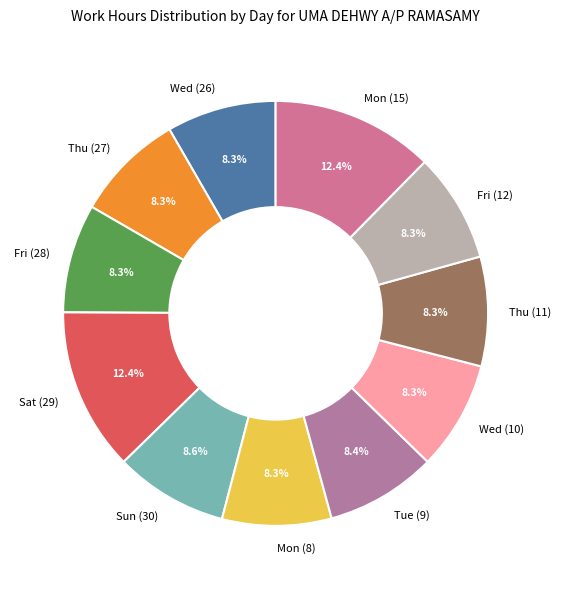

What percentage do Fri (28) and Fri (12) together represent?

16.6%